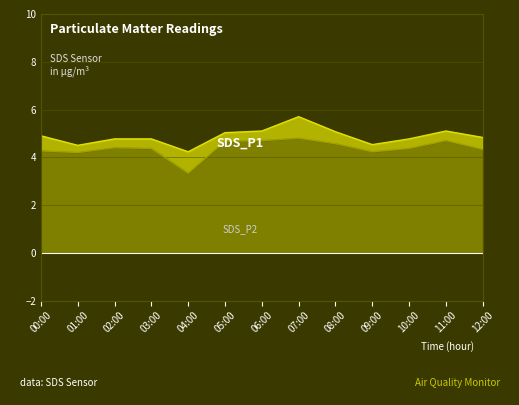

At which label does SDS_P2 reach its minimum?

04:00